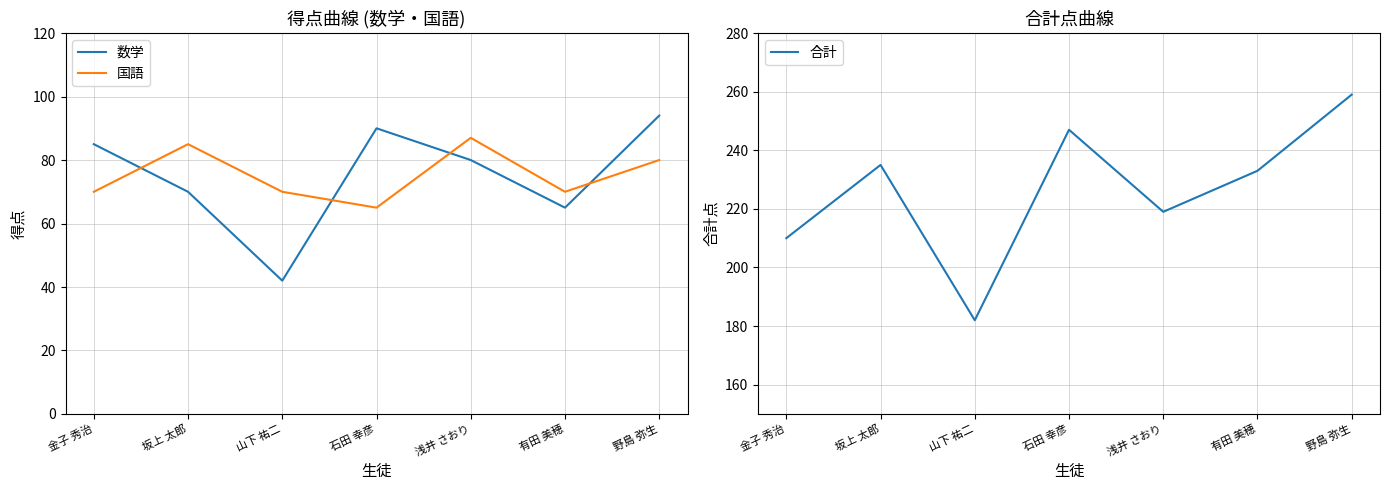

Which series changed the most between 金子 秀治 and 山下 祐二?

数学